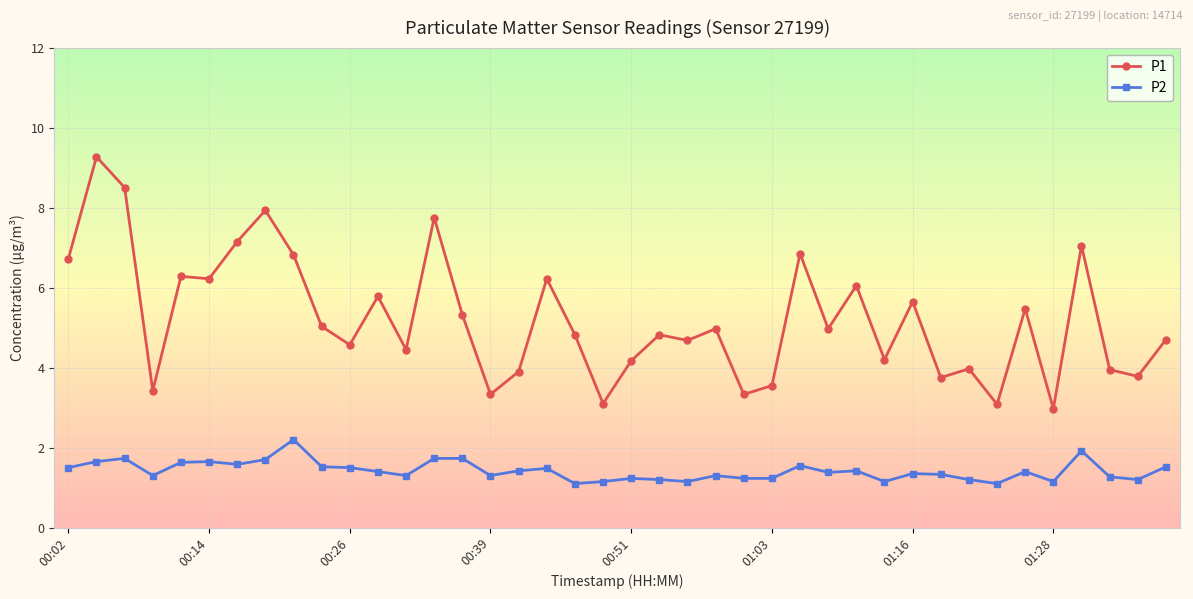

What is the difference between the maximum and minimum values in the P2 series?

1.1